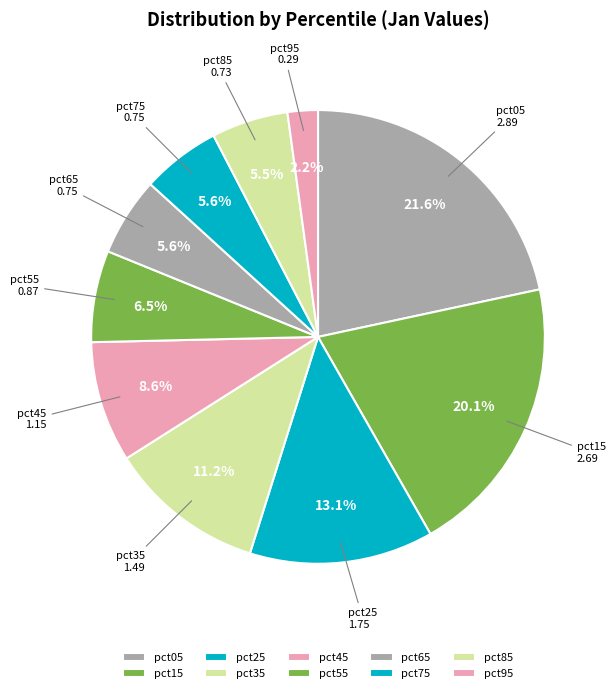

What percentage is NOT represented by pct35?

88.8%